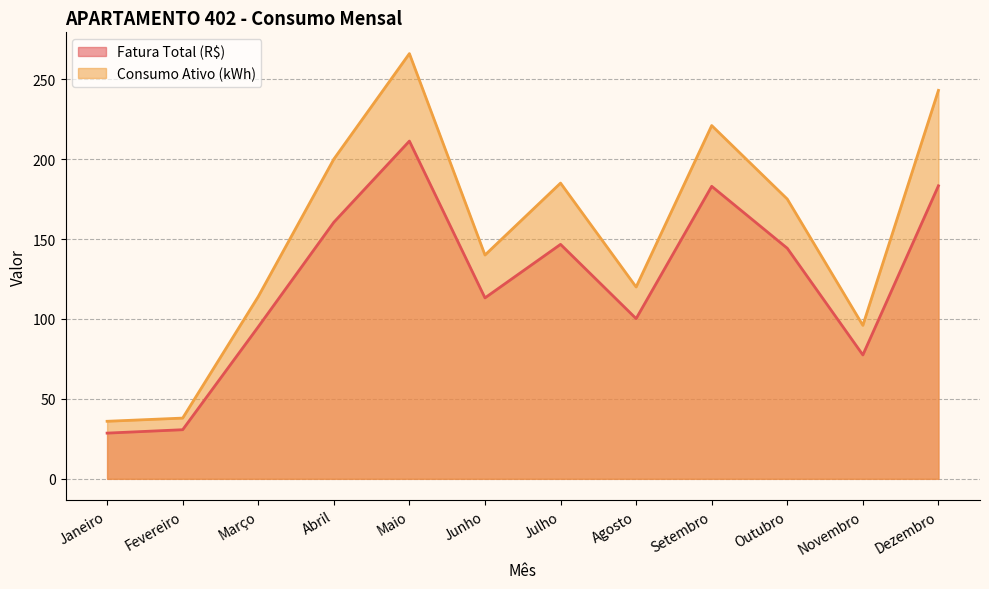

Which category has the highest value across all series?

Maio